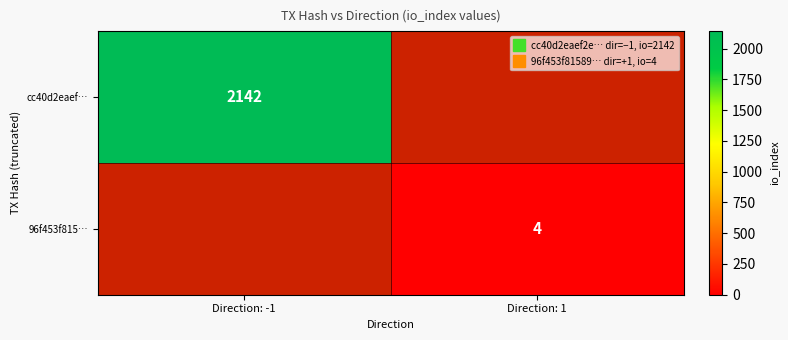

At which label does 96f453f815… reach its minimum?

Direction: -1